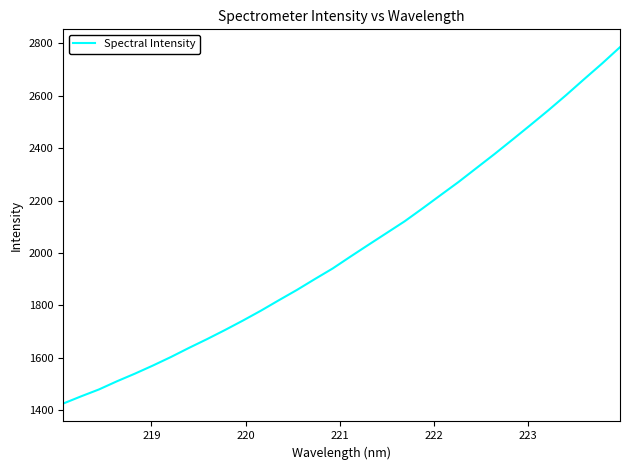

What is the difference between the maximum and minimum values?

1359.9